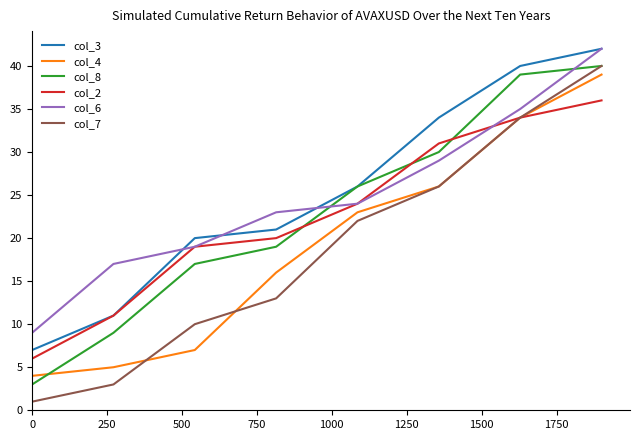

Which series has the largest range (max minus min)?

col_7